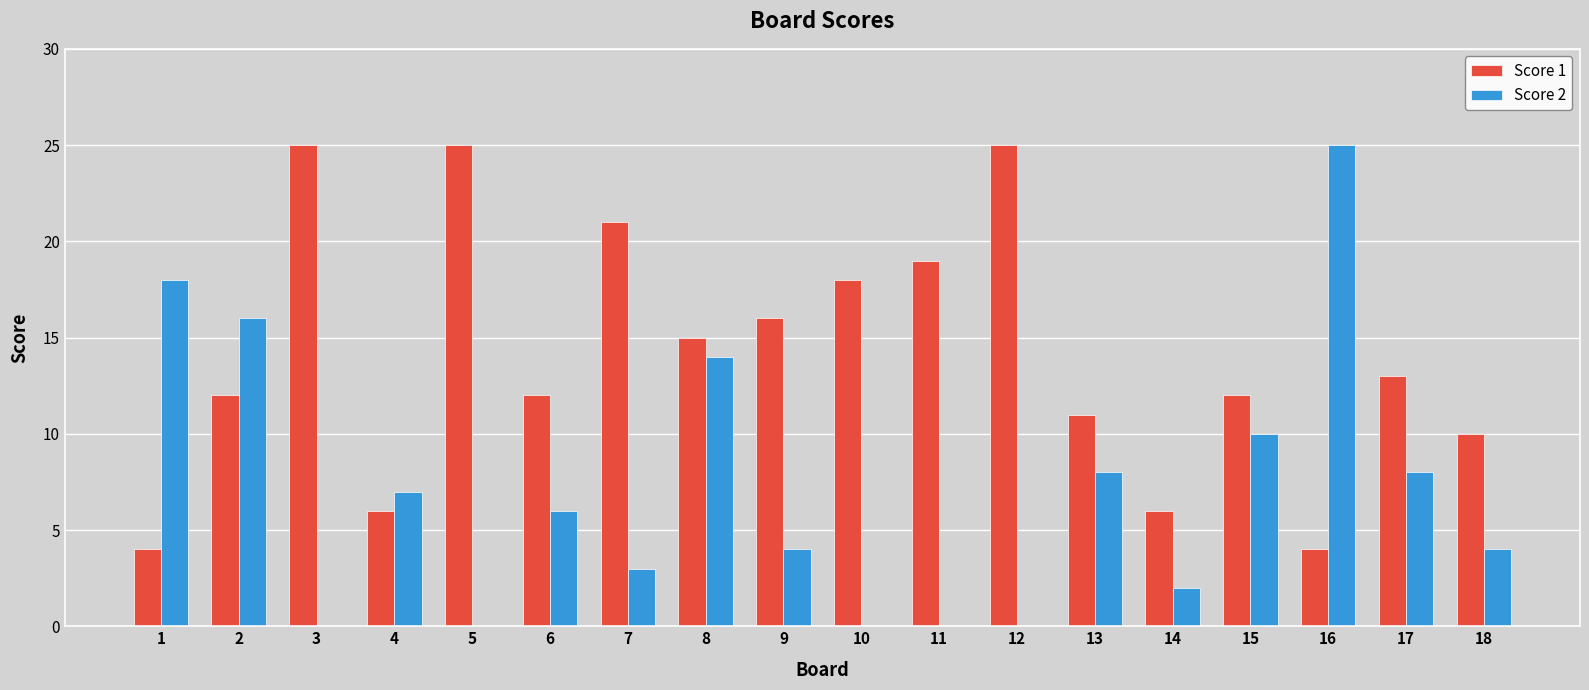

Is the value of Score 2 at 16 greater than the value of Score 1 at 1?

Yes